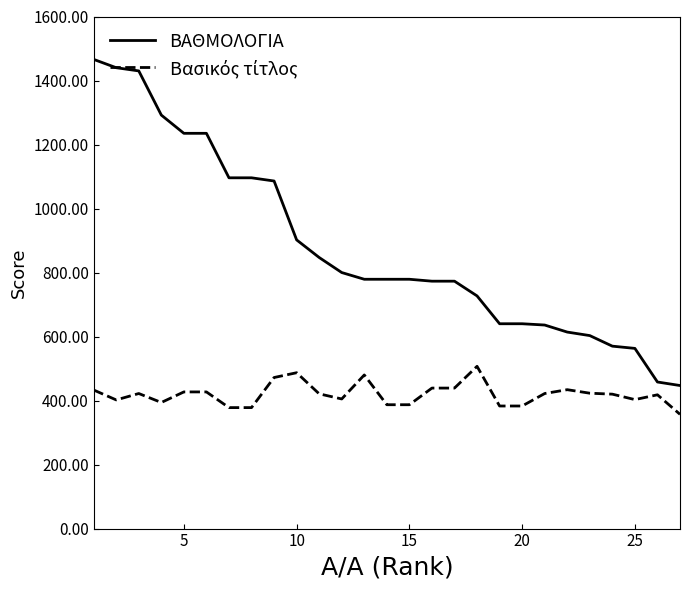

What is the smallest value displayed?

357